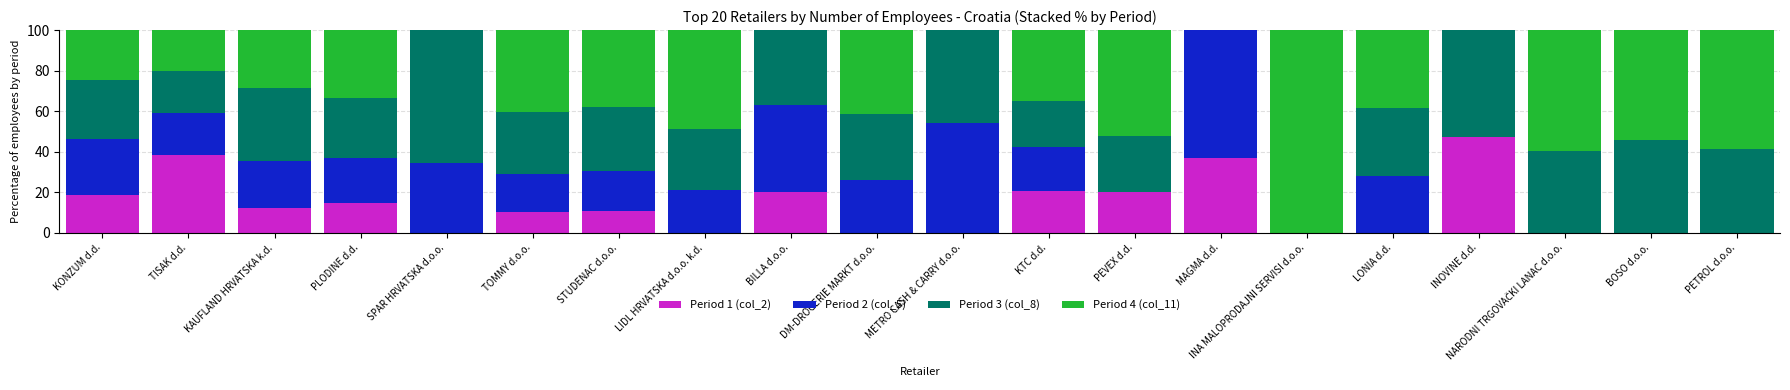

Is it true that Period 1 (col_2) equals 36.7 at MAGMA d.d.?

True